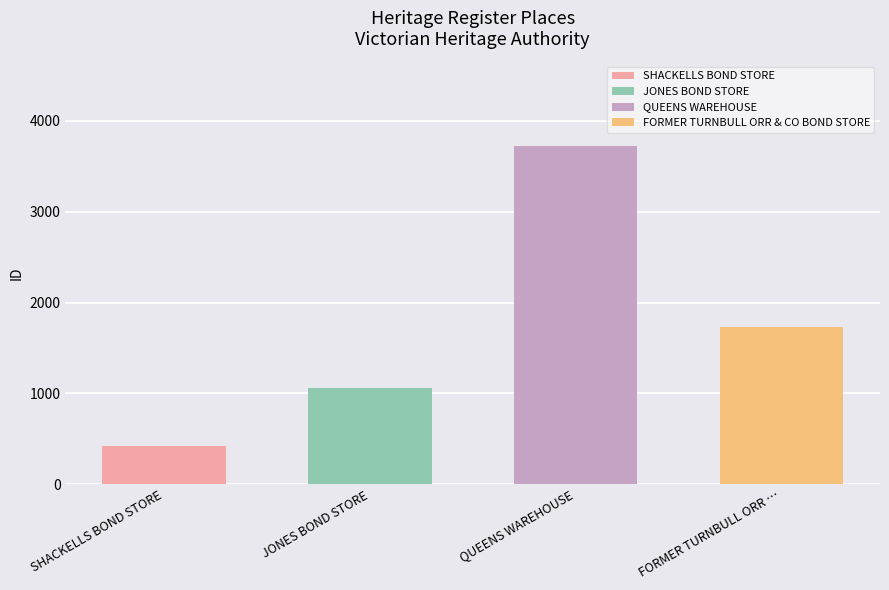

What is the approximate value at QUEENS WAREHOUSE?

3723